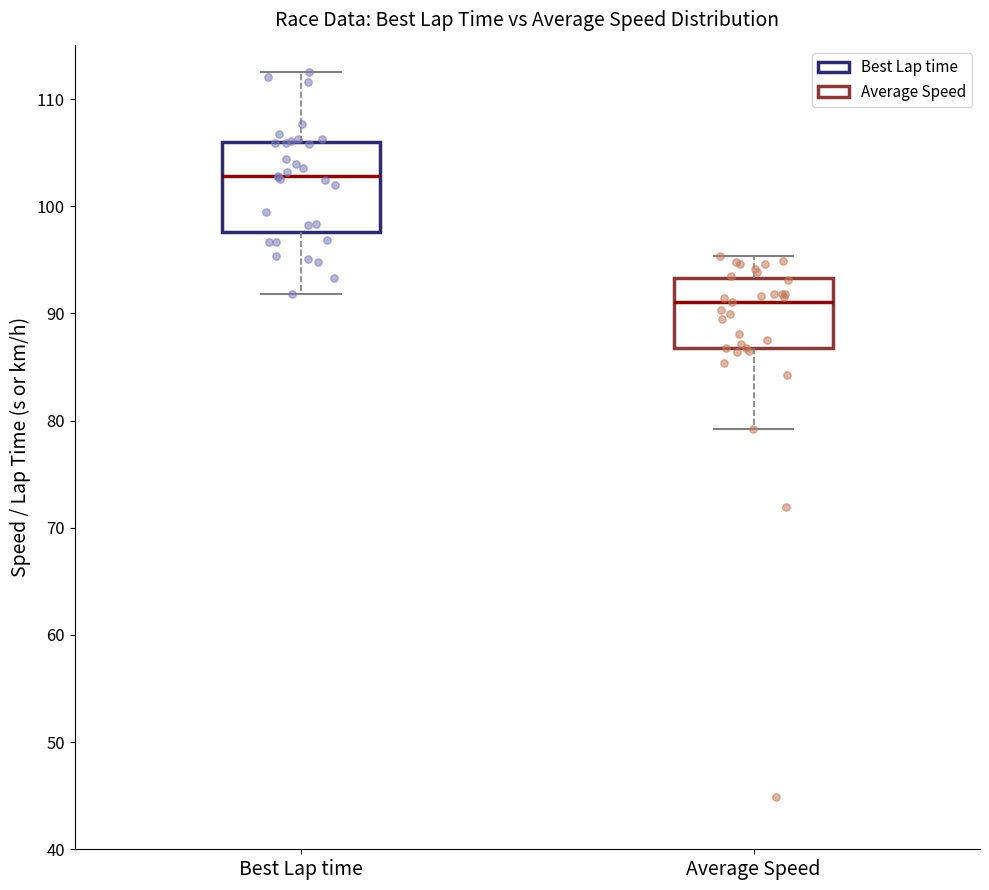

Which box's median line is the highest?

Best Lap time